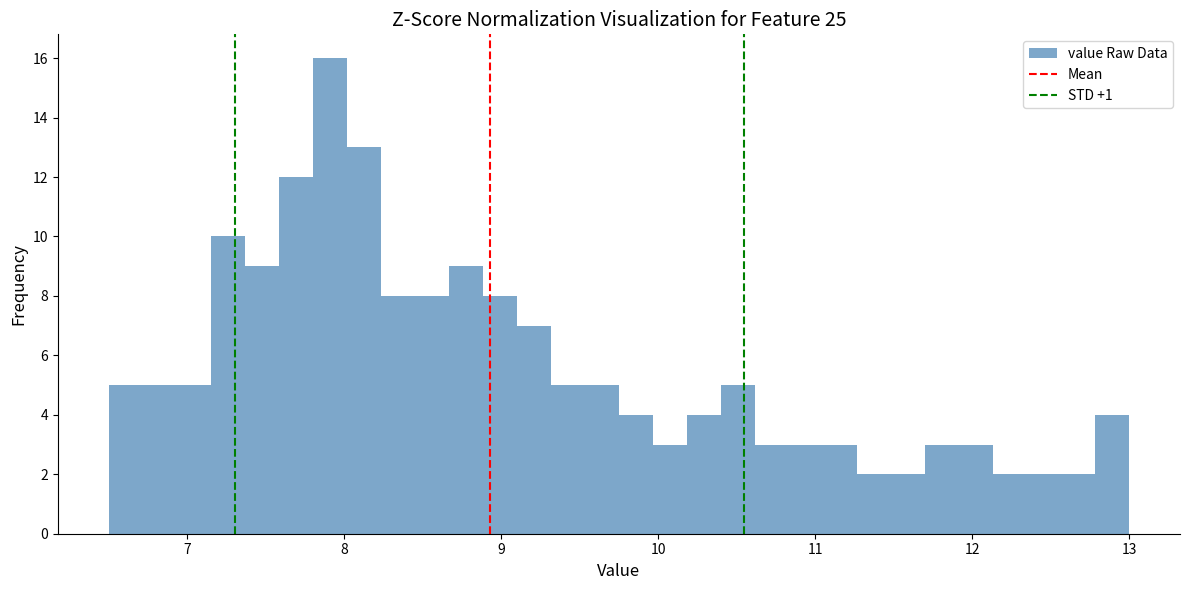

Around what value on the x-axis is the tallest bar? Give the approximate position of its centre, as read against the axis.

7.9